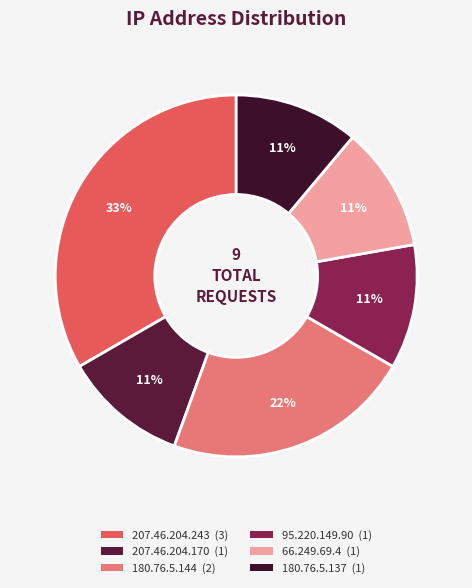

Which category has the biggest portion of the pie?

207.46.204.243